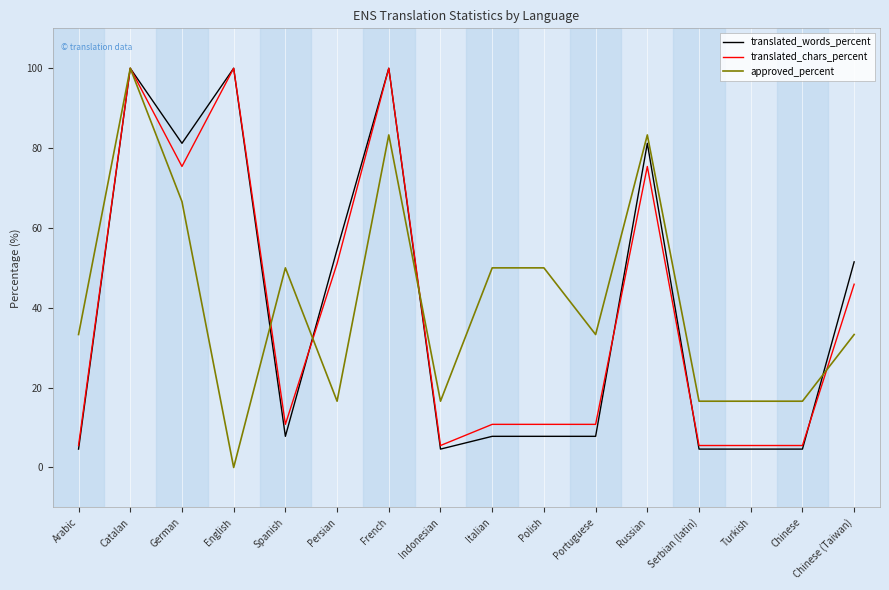

What is the total value across all series at Polish?

68.6